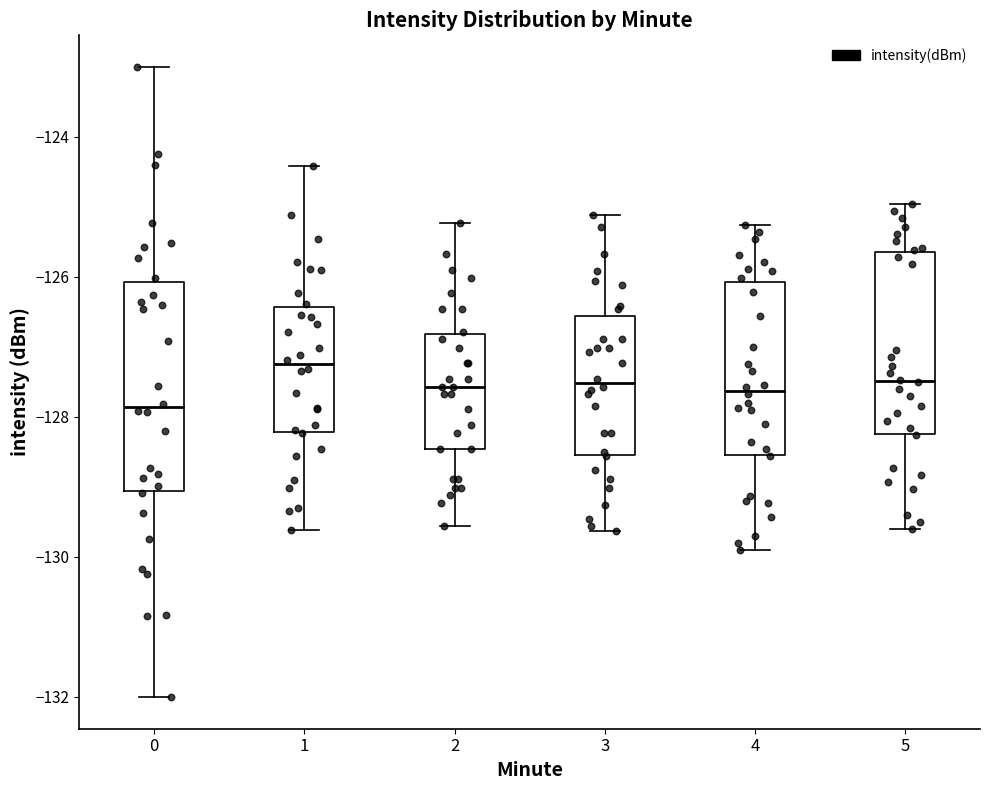

Which box's median line is the lowest?

0